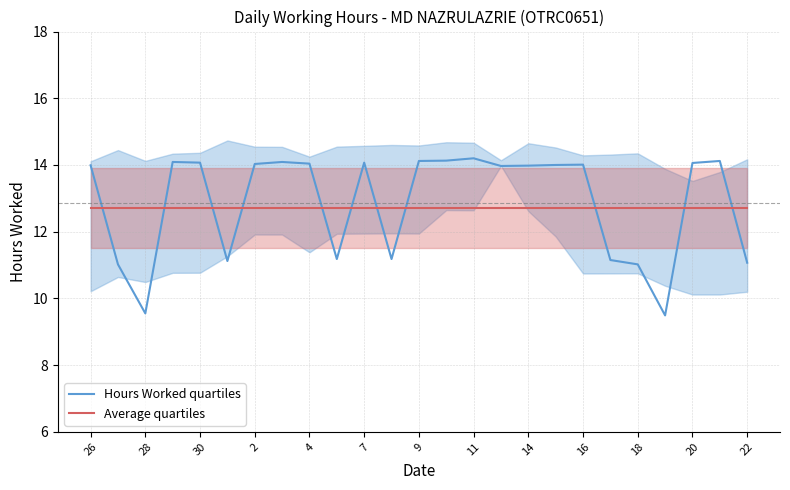

True or false: Hours Worked quartiles has a value of 7.2 at 22.

False